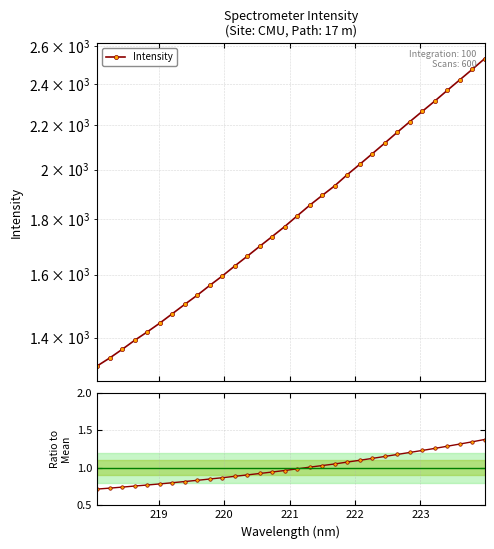

True or false: Intensity has more than 0 interior local peaks.

False